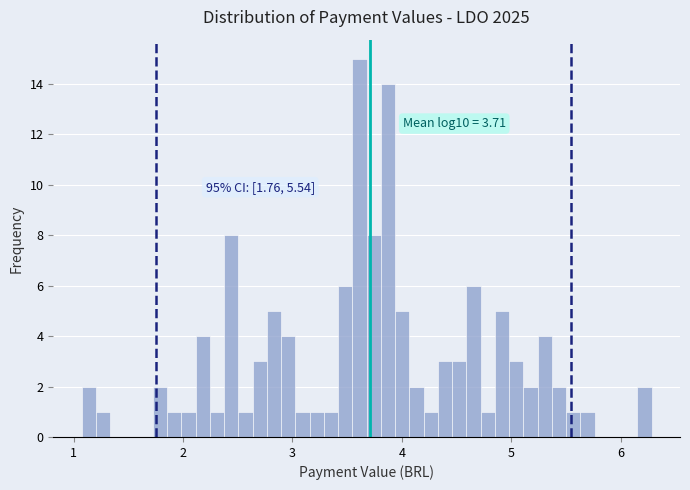

Read against the x-axis, roughly where is the centre of the tallest bar?

3.6